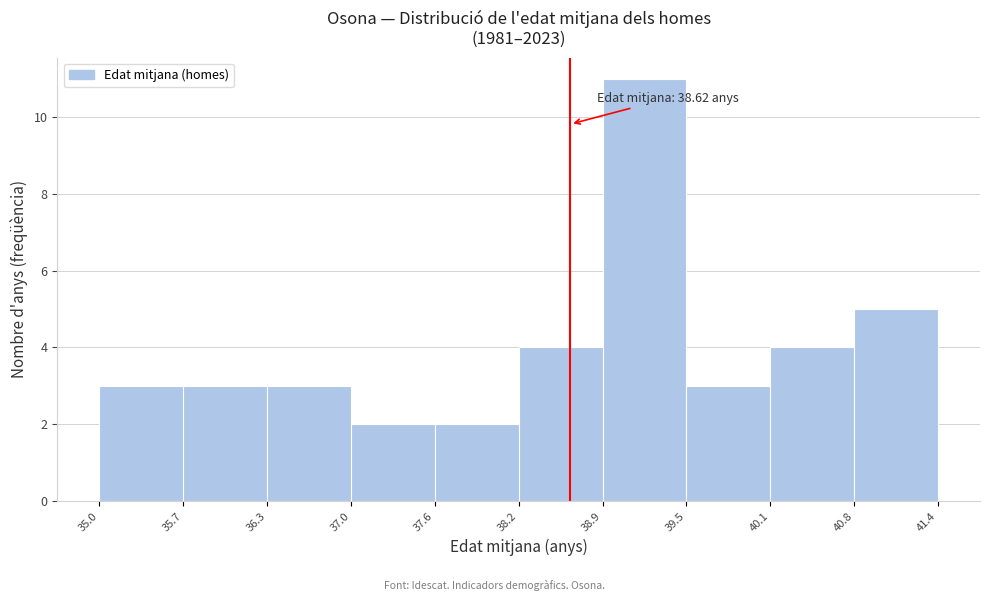

Over which range of the x-axis is the bar tallest?

38.9 to 39.5